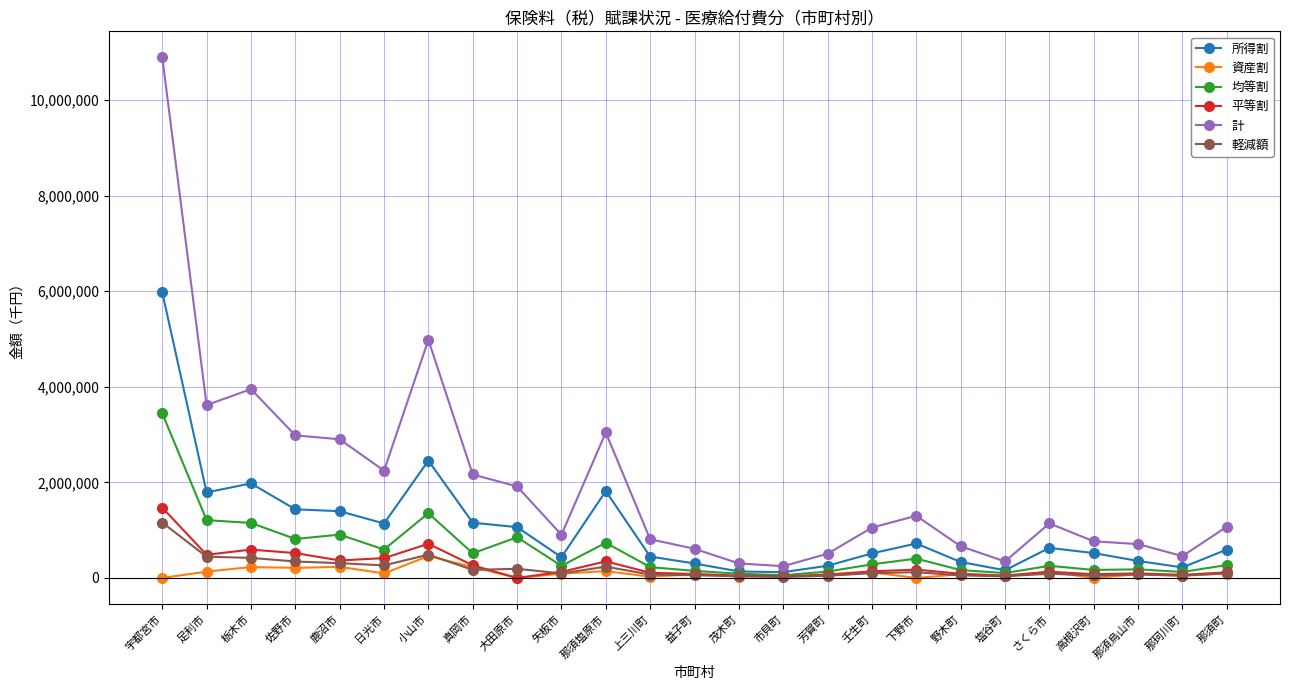

What is the value of the 軽減額 point at the 1st from the left?

1159404